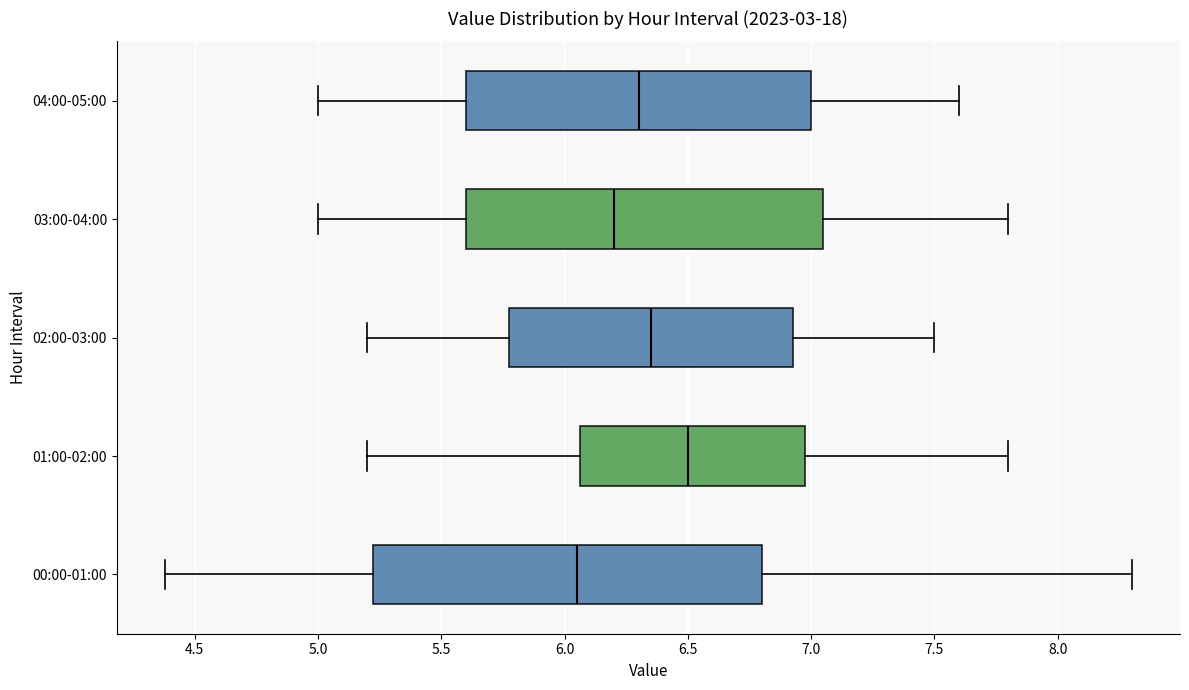

Reading bottom to top, transcribe this box plot: for each box, give where its median line is, the range the box spans, and where its two whiskers end, as read against the x-axis. The values are not printed on the chart, so give them approximately, as read against the axis.

00:00-01:00: median 6.05, box 5.25 to 6.80, whiskers 4.40 to 8.30
01:00-02:00: median 6.50, box 6.05 to 7.00, whiskers 5.20 to 7.80
02:00-03:00: median 6.35, box 5.80 to 6.95, whiskers 5.20 to 7.50
03:00-04:00: median 6.20, box 5.60 to 7.05, whiskers 5.00 to 7.80
04:00-05:00: median 6.30, box 5.60 to 7.00, whiskers 5.00 to 7.60